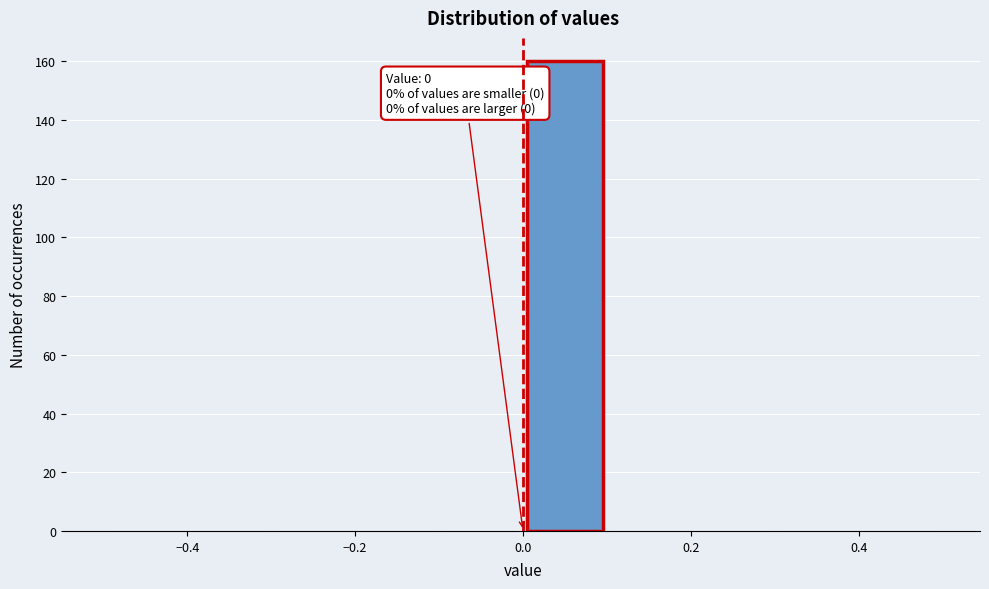

Which range on the x-axis has the tallest bar?

0.0 to 0.1